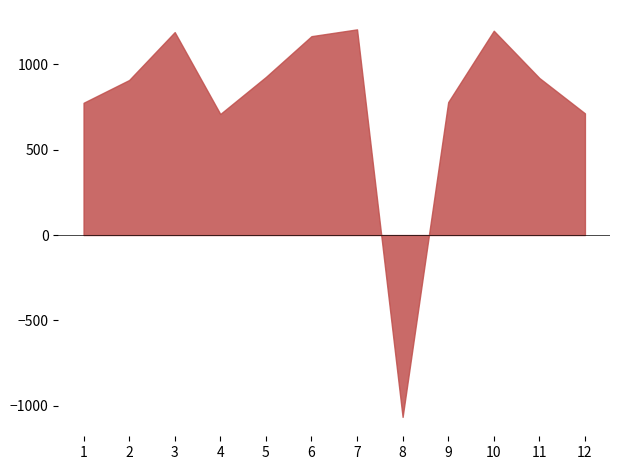

What is the difference between the values at 6 and 5?

239.0